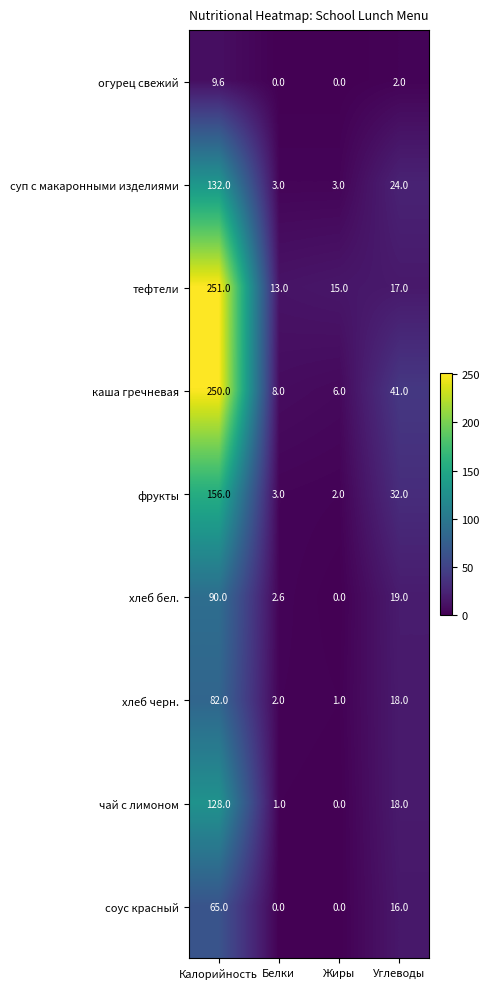

Which series has the largest total across all categories?

каша гречневая